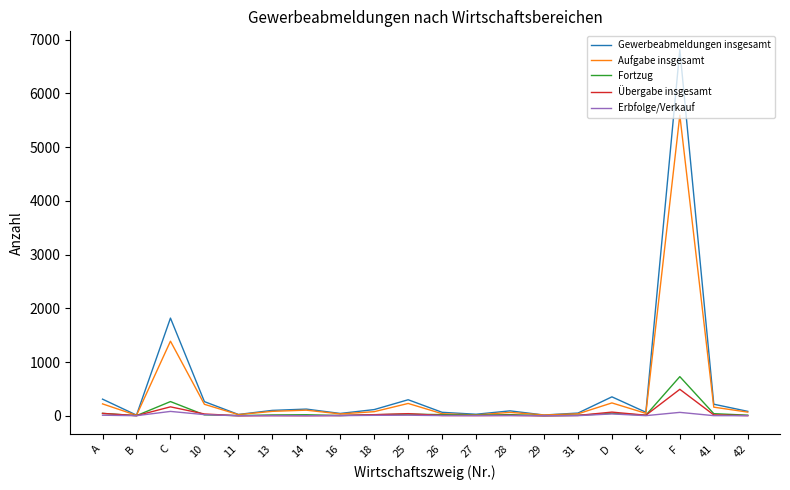

What is the lowest value of the Gewerbeabmeldungen insgesamt series?

12